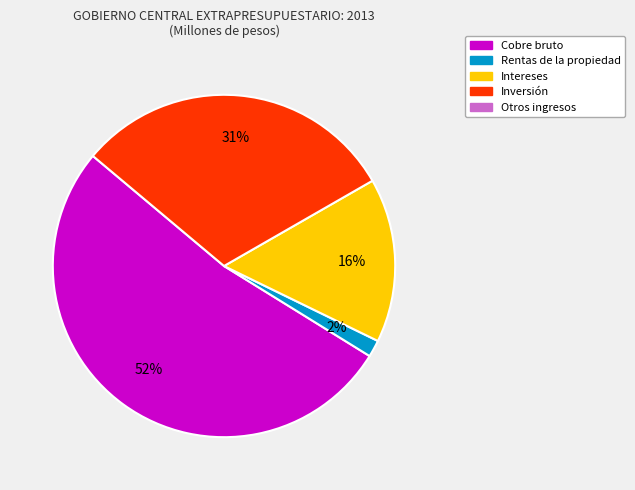

How many slices are in this pie chart?

4